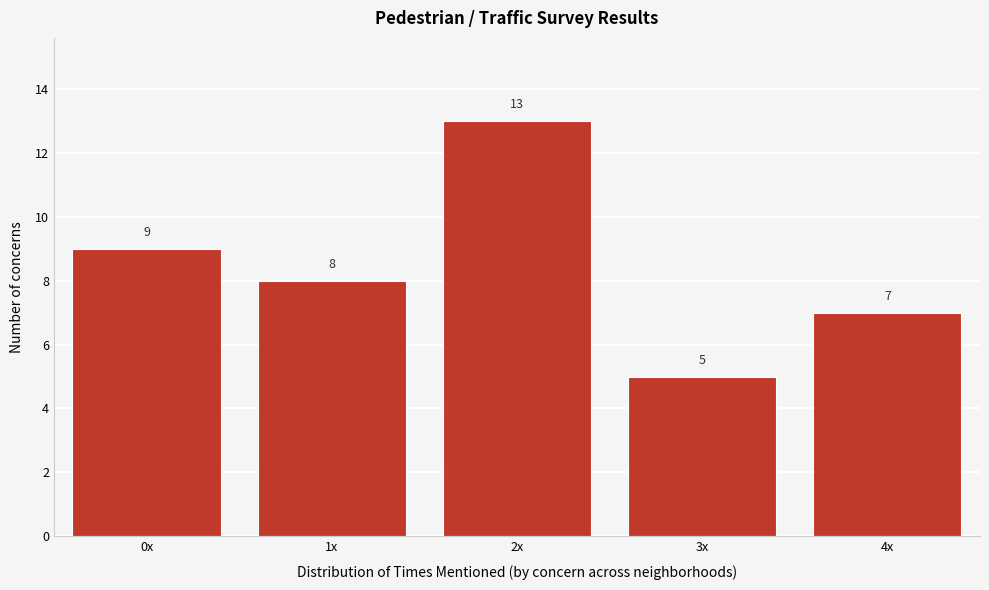

Reading left to right, list all the values displayed in this chart.

9	8	13	5	7